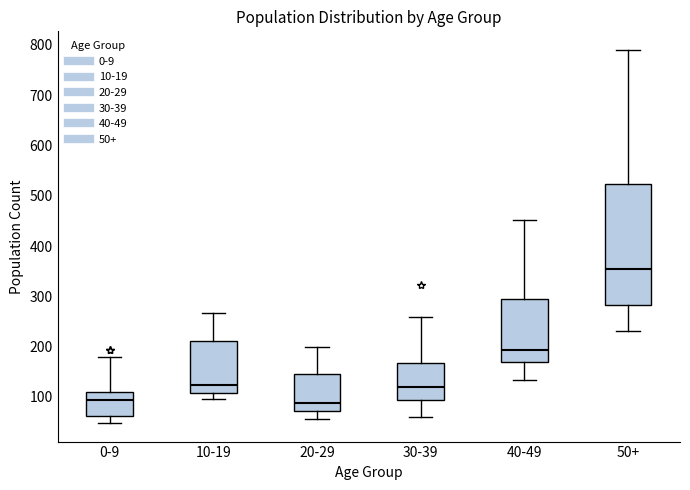

Which box is the tallest, from its lower edge to its upper edge?

50+